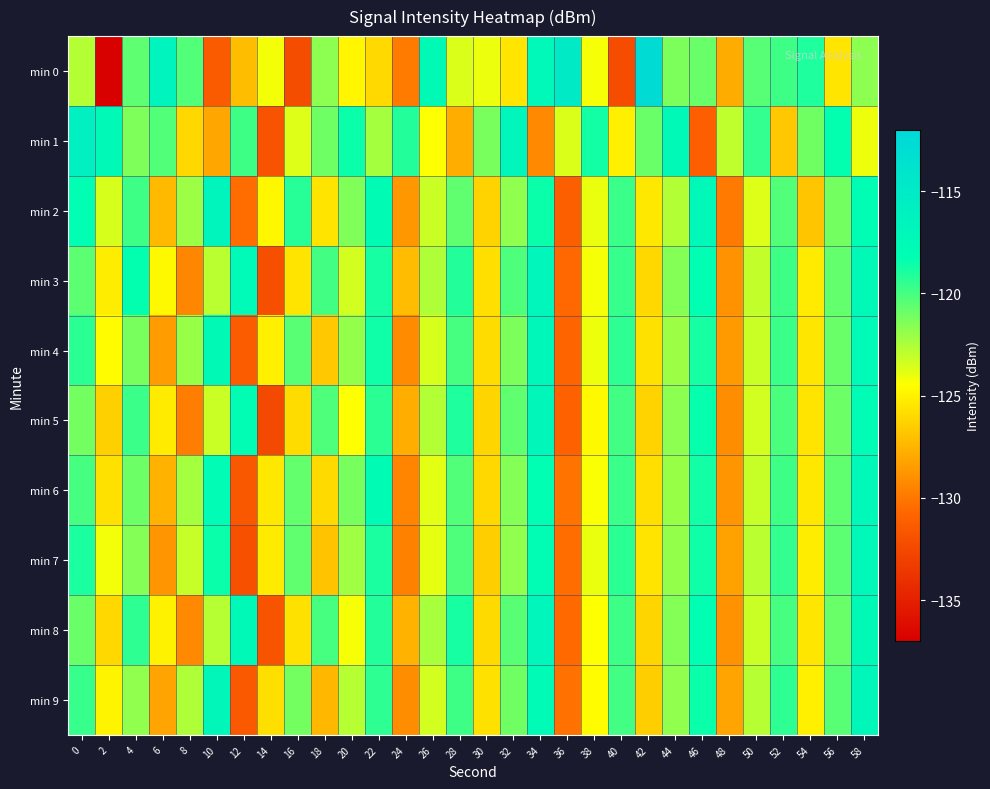

Which label corresponds to the smallest value in the chart?

2